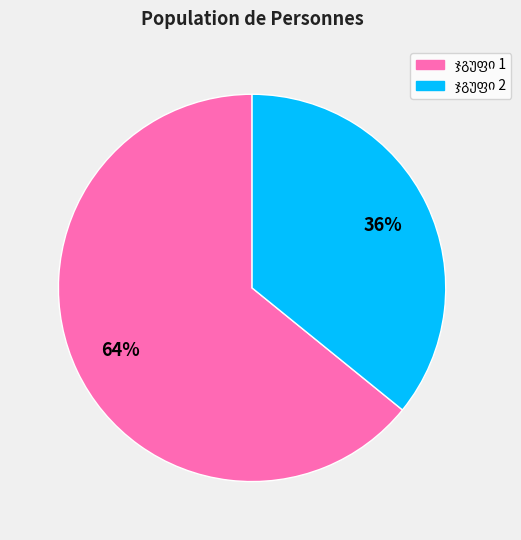

To the nearest percent, what is the average slice percentage?

50%